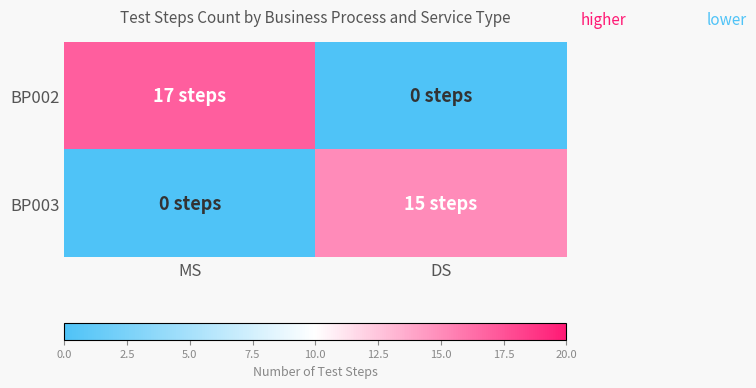

What is the spread (max minus min) of values at MS?

17